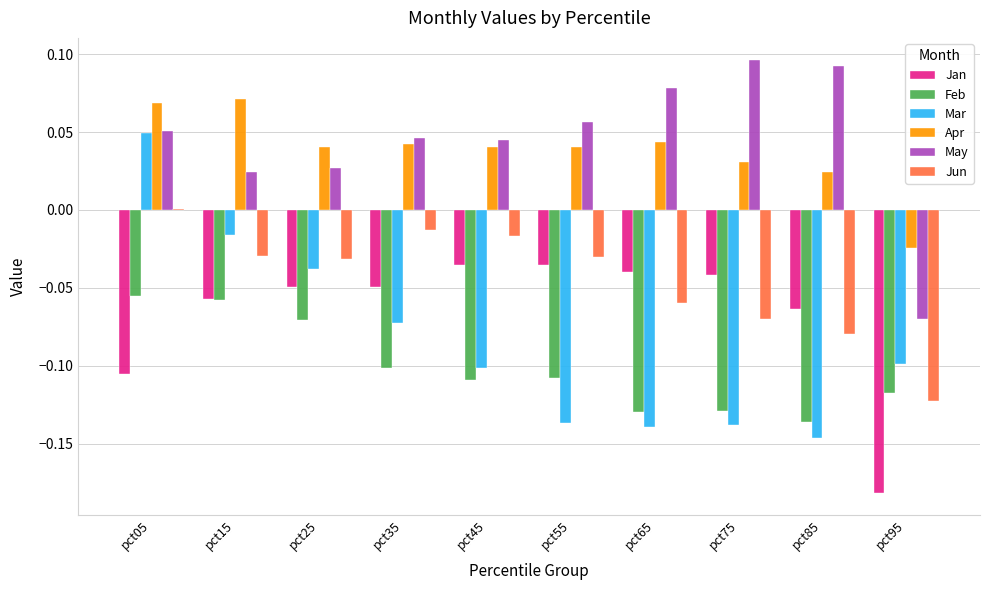

What are all the series names shown in the legend?

Jan, Feb, Mar, Apr, May, Jun